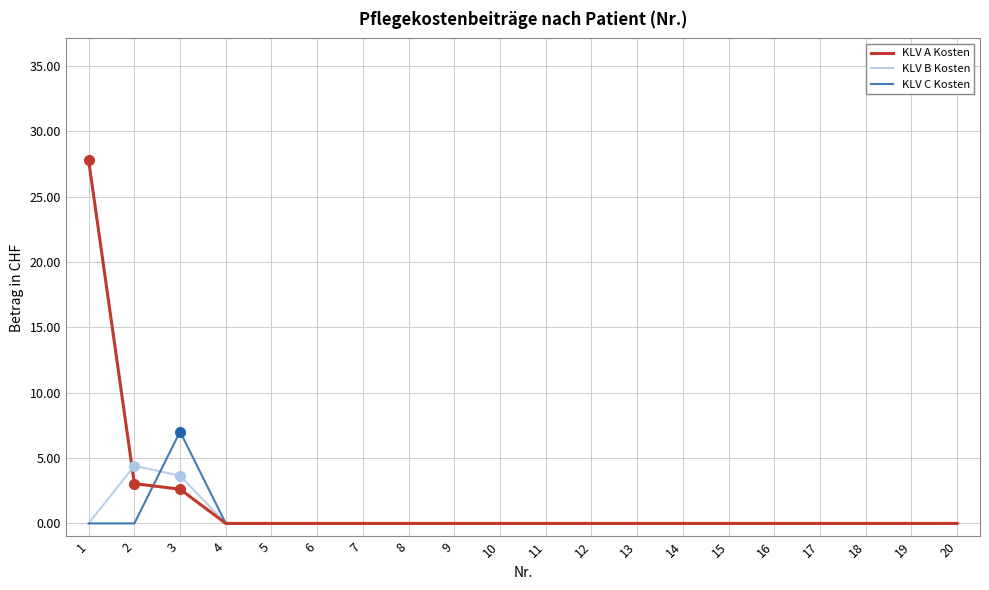

What is the maximum value for KLV A Kosten?

27.8